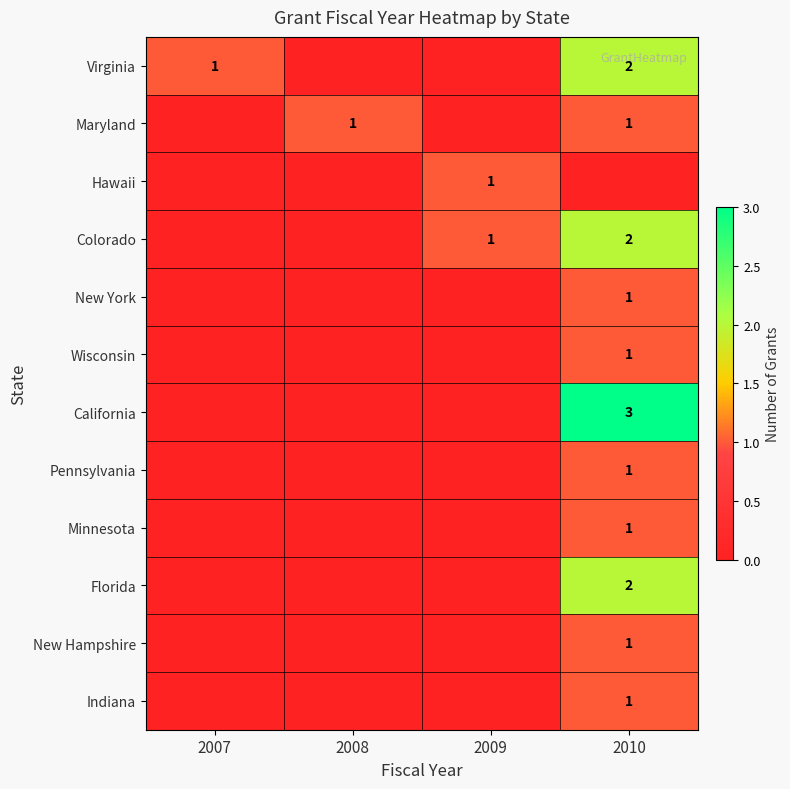

The value of Pennsylvania at 2010 is 0. True or false?

False